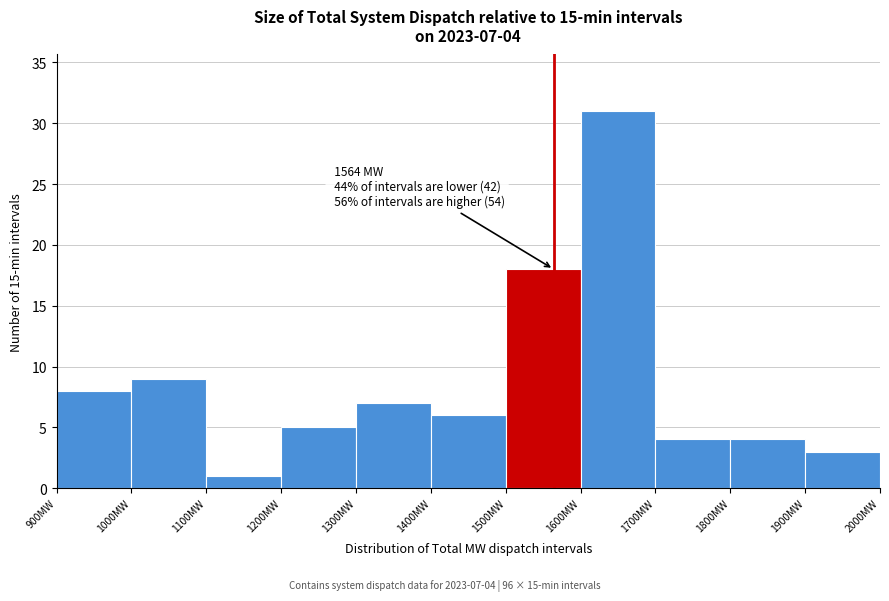

Over which range of the x-axis is the bar tallest?

1600 to 1700